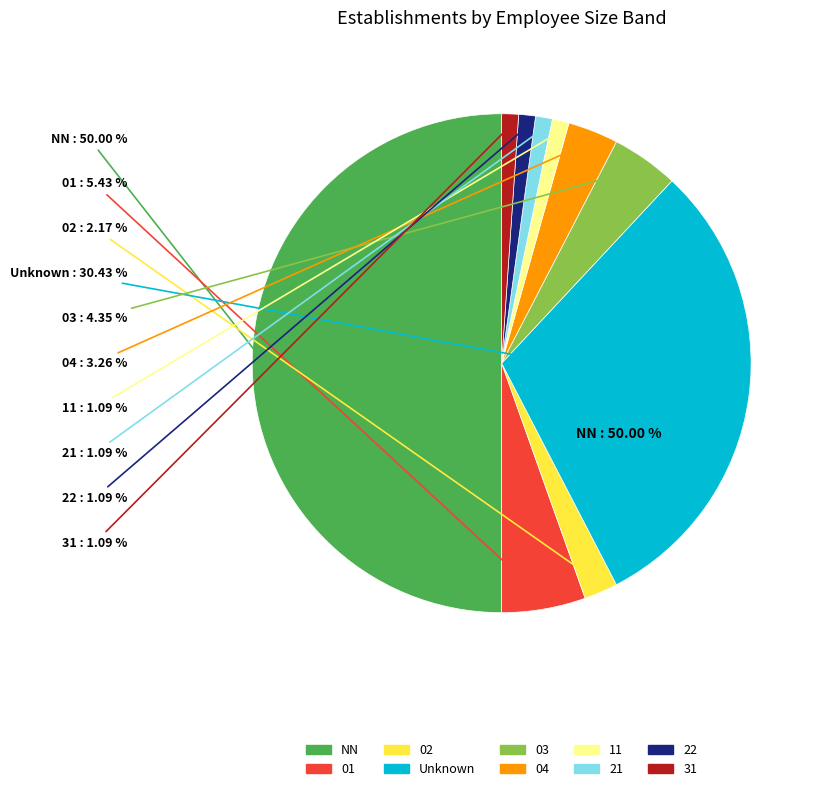

To the nearest percent, what is the average slice percentage?

10%